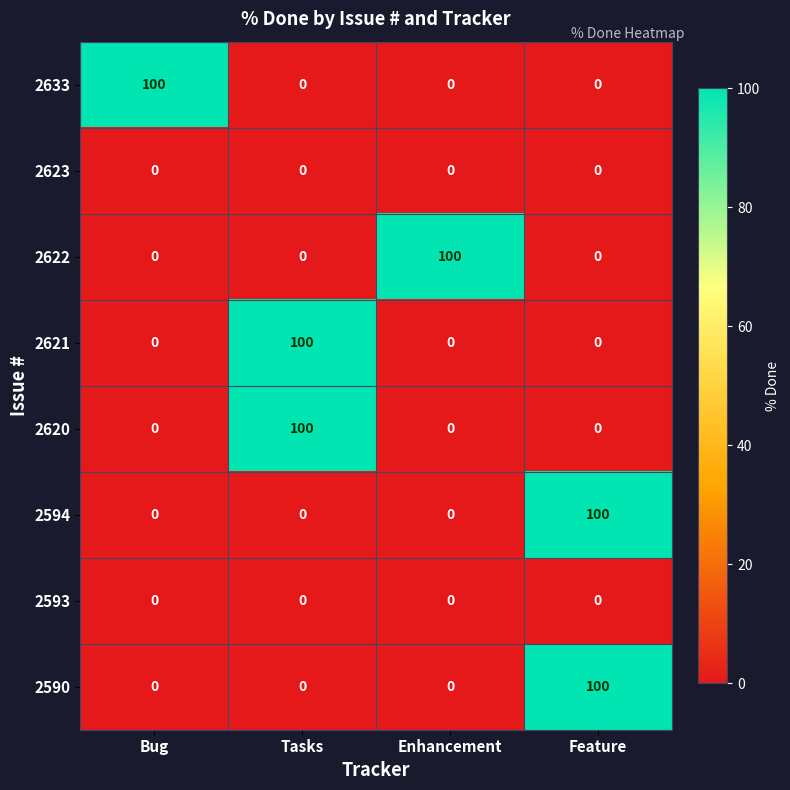

True or false: 2621 has a value of 0 at Bug.

True